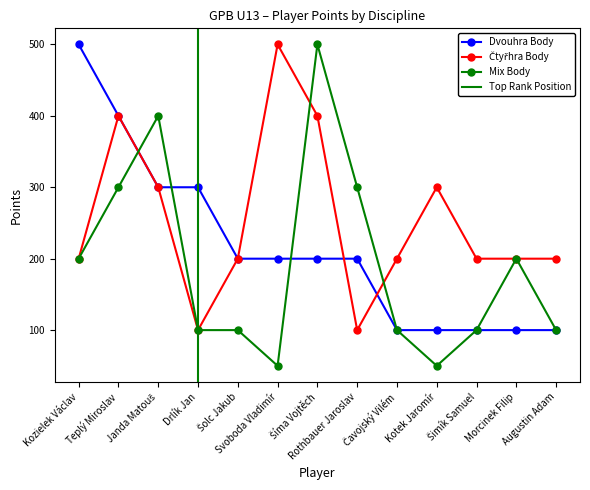

At which label does Čtyřhra Body reach its peak?

Svoboda Vladimír